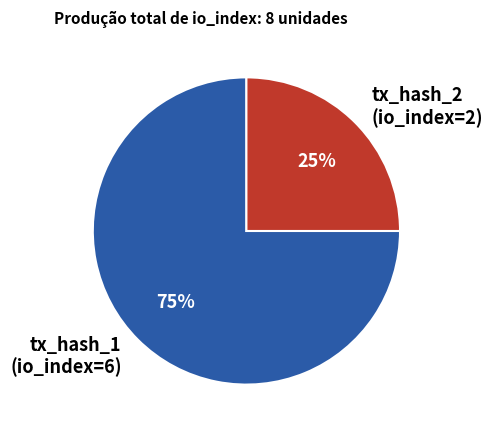

To the nearest percent, what portion does tx_hash_1 (io_index=6) represent?

75%